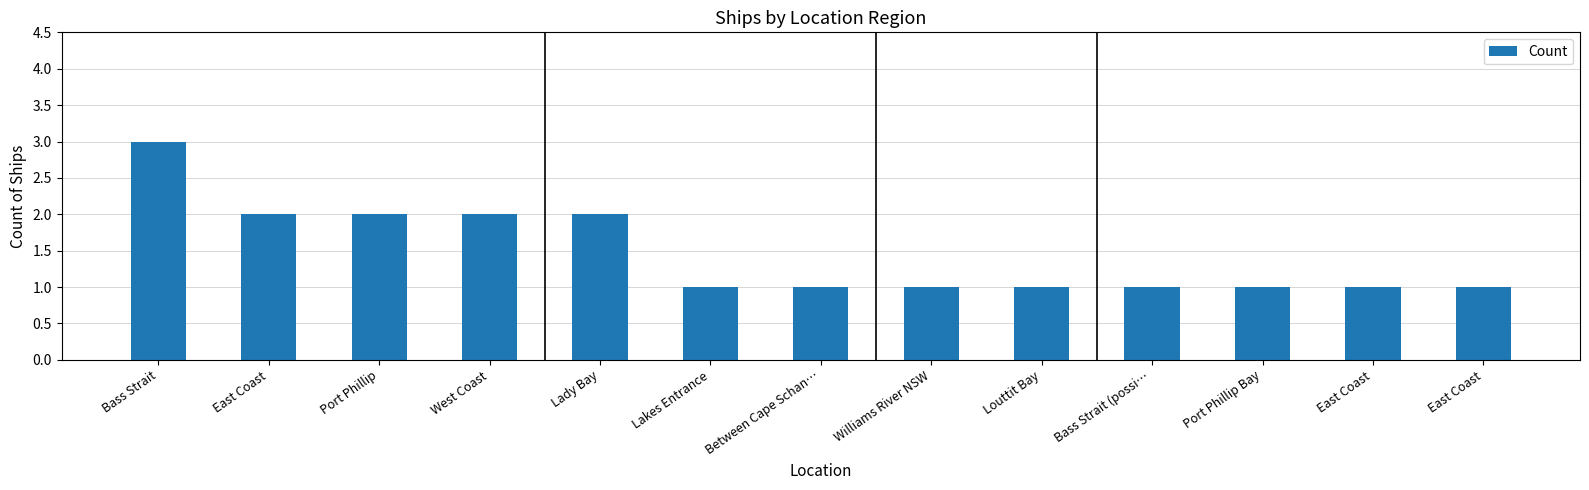

List the labels in order of value, smallest first.

Lakes Entrance, Between Cape Schan…, Williams River NSW, Louttit Bay, Bass Strait (possi…, Port Phillip Bay, East Coast, East Coast, East Coast, Port Phillip, West Coast, Lady Bay, Bass Strait